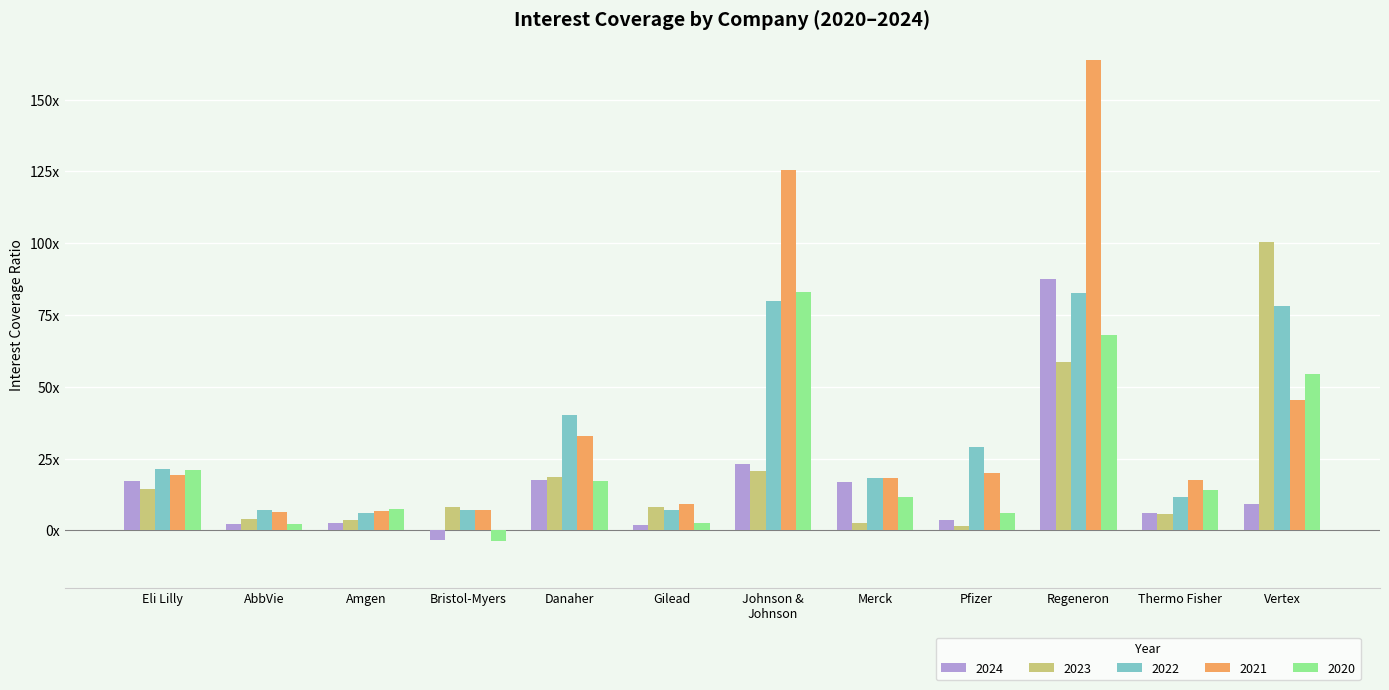

What is the spread (max minus min) of values at Thermo Fisher?

11.9